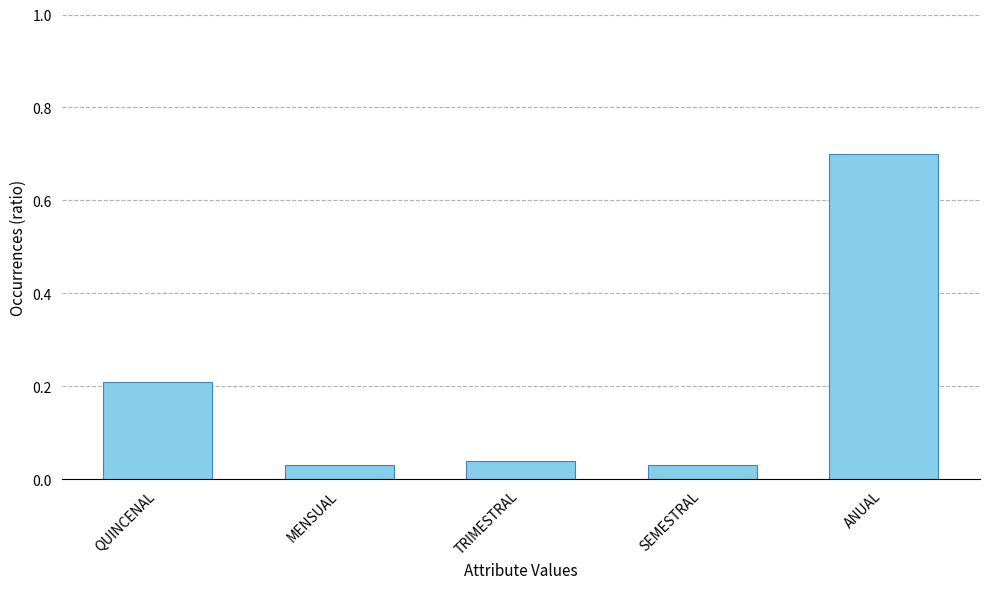

What is the value of the 5th bar from the left?

0.7